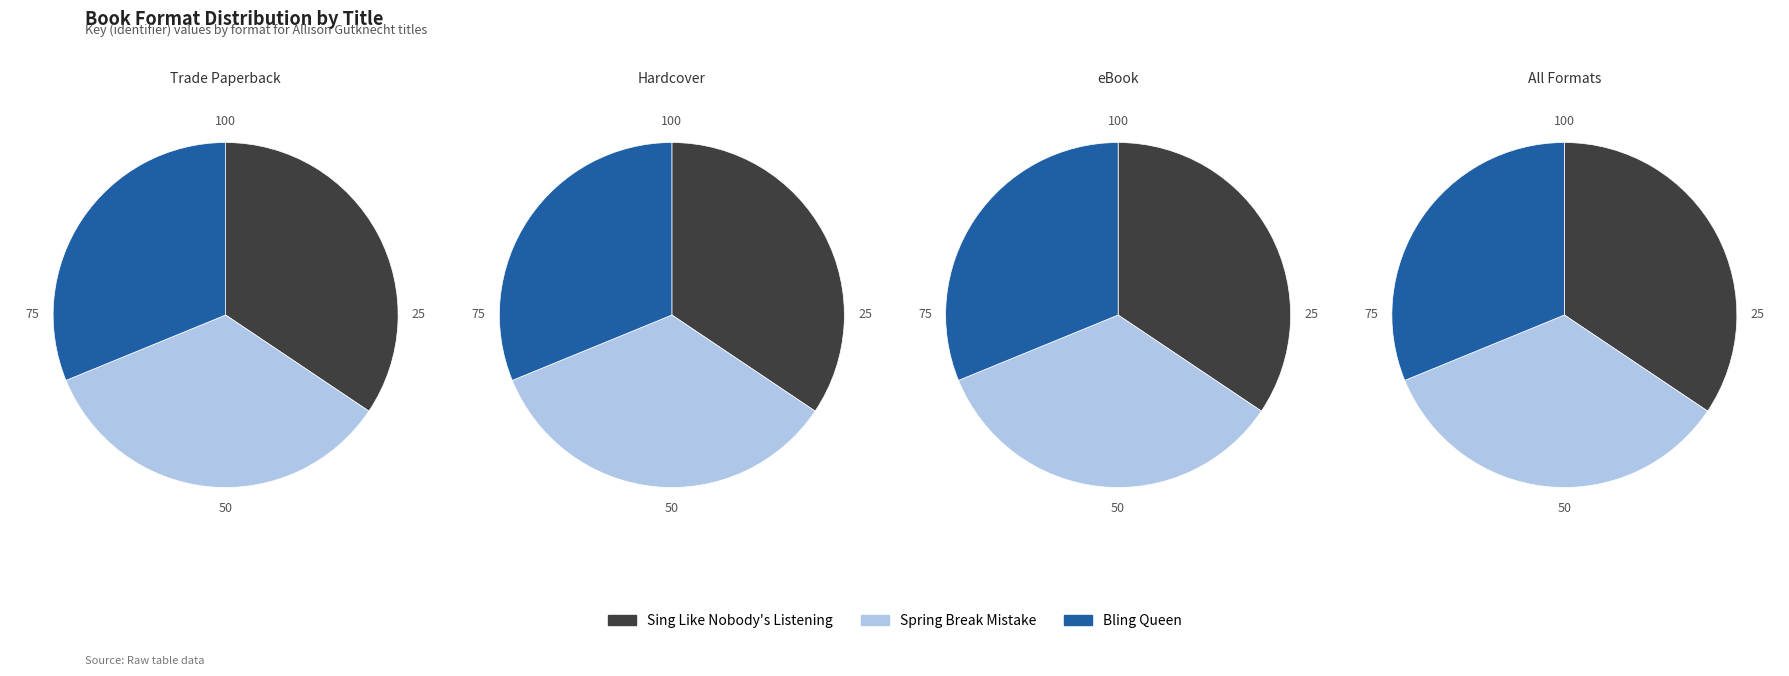

Count the number of slices in the pie.

3